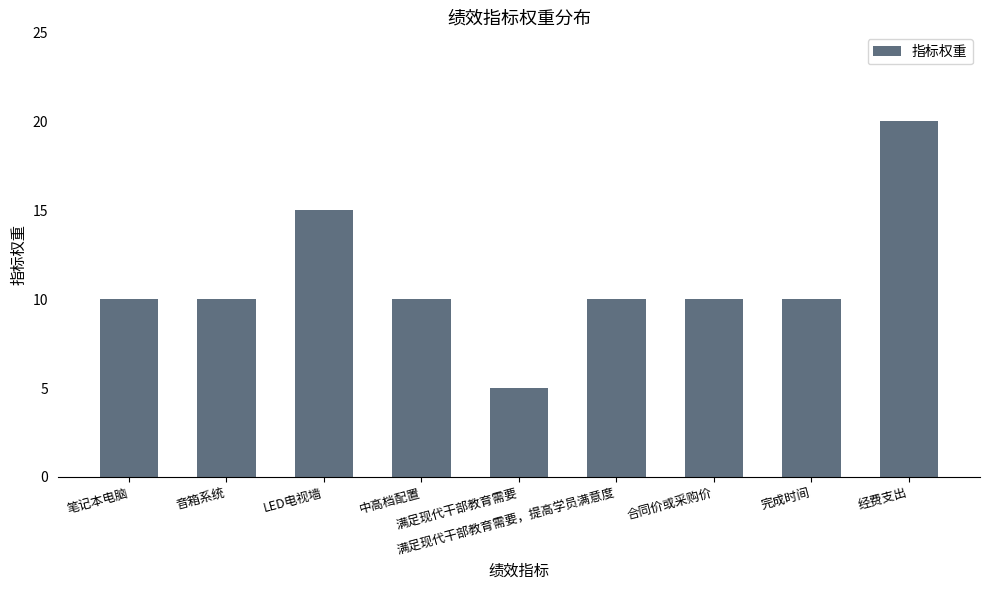

The value at 笔记本电脑 is 15. True or false?

False